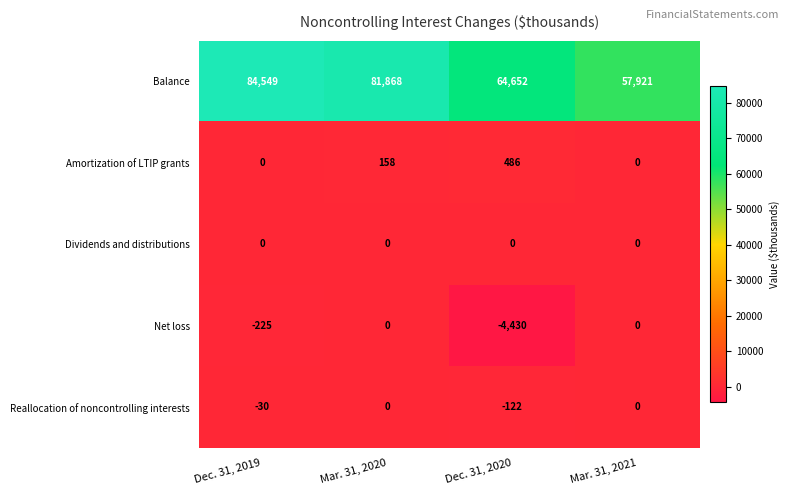

What is the lowest value of the Net loss series?

-4430